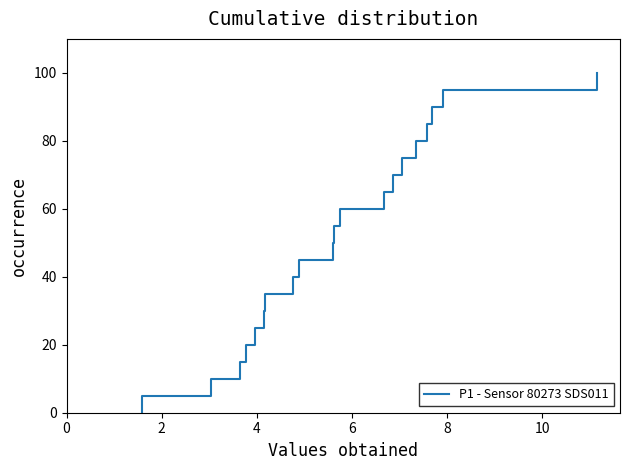

What is the difference between the second highest and second lowest values?

90.0